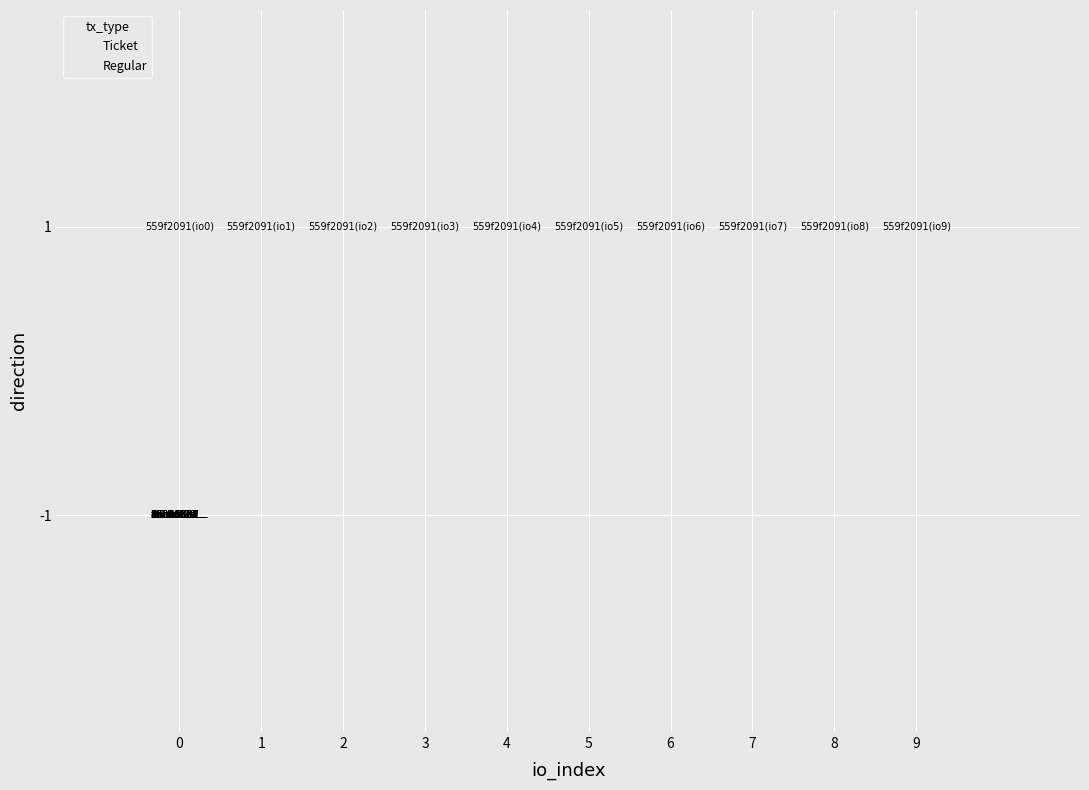

What are all the series names shown in the legend?

Ticket, Regular